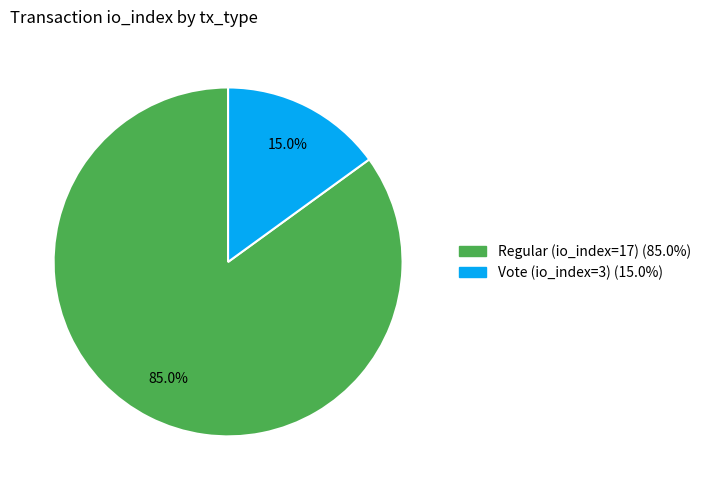

What is the smallest slice in the pie chart?

Vote (io_index=3)